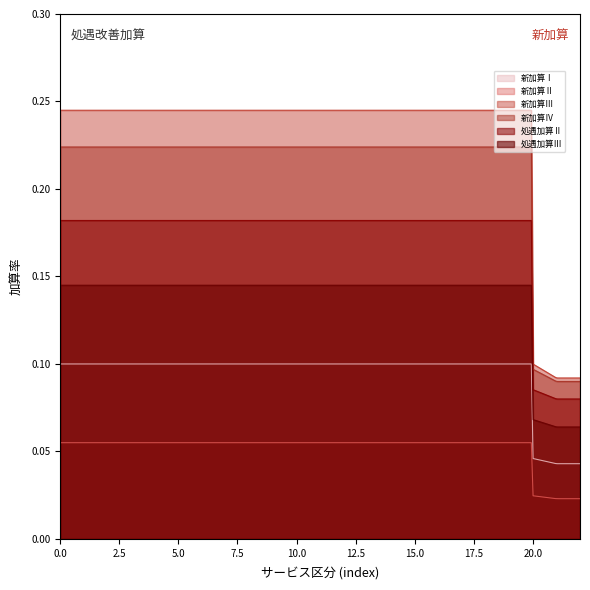

True or false: 新加算Ⅳ and 新加算Ⅱ cross at least once.

False